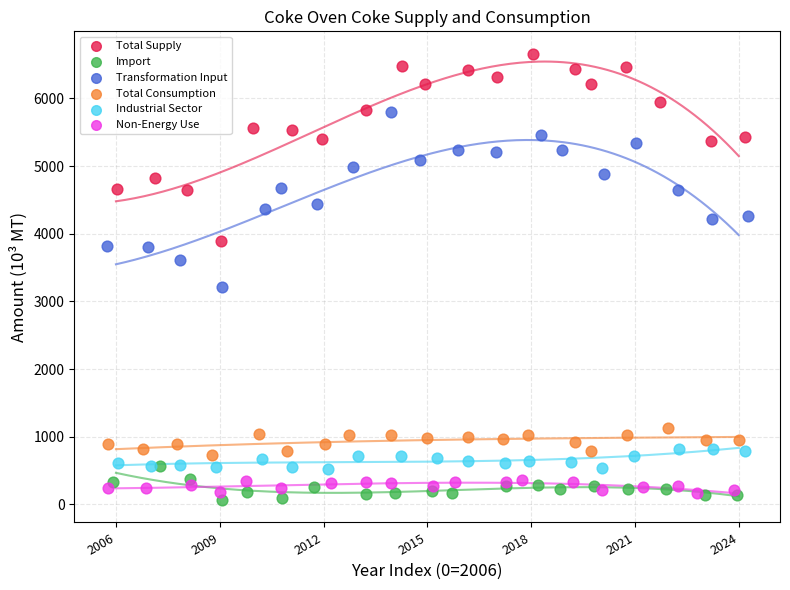

Which series has the largest Y range (max minus min)?

Total Supply